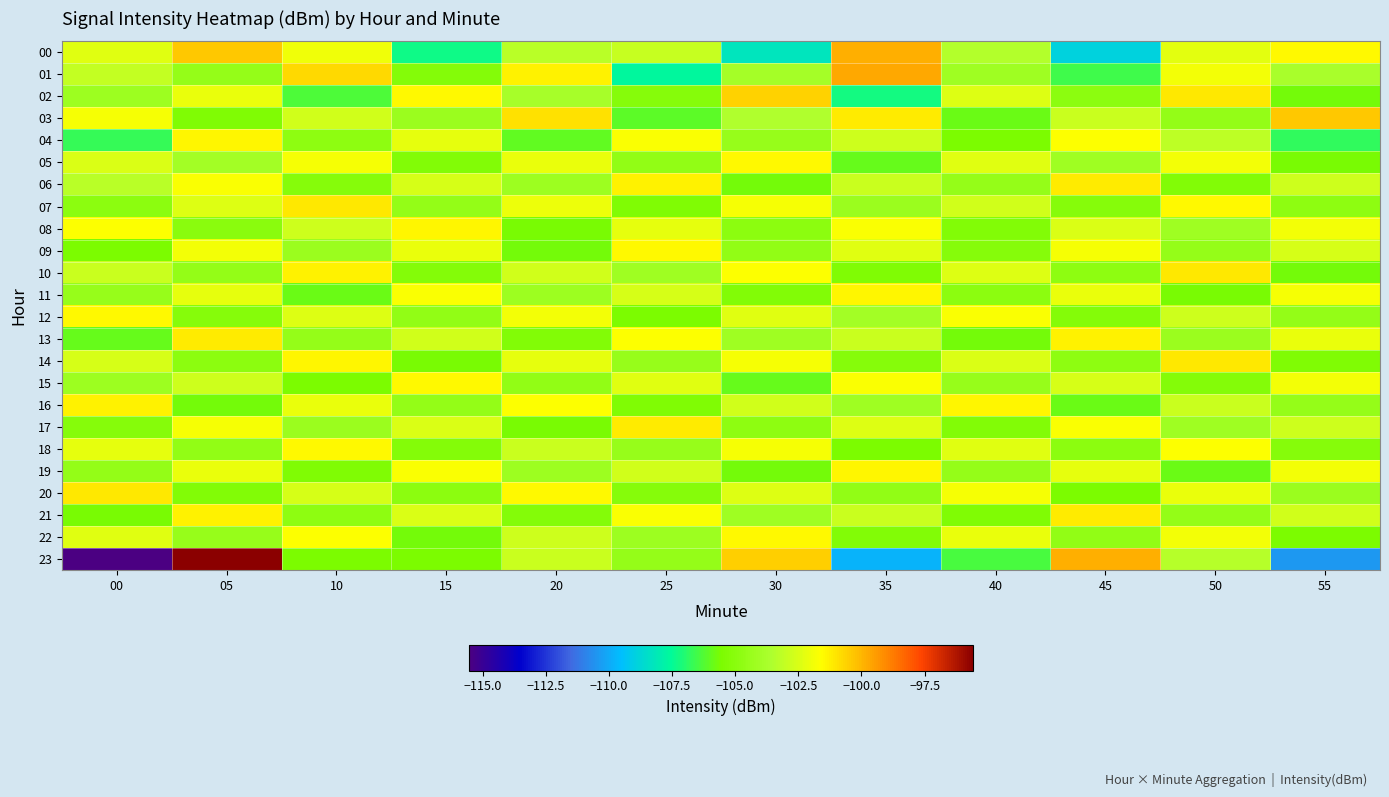

Between 35 and 25, which is larger?

35